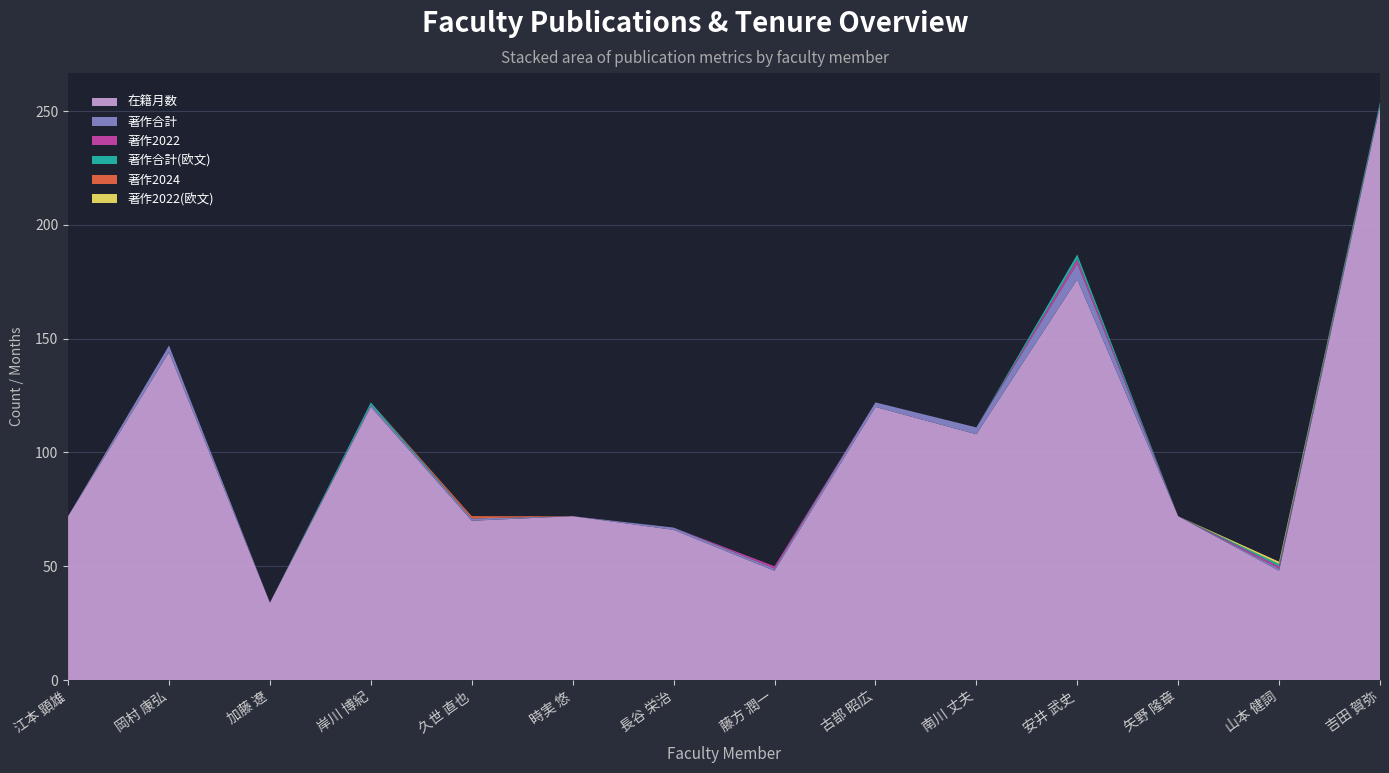

Reading left to right, extract all data points from this chart.

在籍月数: 江本 顕雄=72	岡村 康弘=144	加藤 遼=34	岸川 博紀=120	久世 直也=70	時実 悠=72	長谷 栄治=66	藤方 潤一=48	古部 昭広=120	南川 丈夫=108	安井 武史=176	矢野 隆章=72	山本 健詞=48	吉田 賀弥=252
著作合計: 江本 顕雄=0	岡村 康弘=3	加藤 遼=0	岸川 博紀=1	久世 直也=1	時実 悠=0	長谷 栄治=1	藤方 潤一=1	古部 昭広=2	南川 丈夫=3	安井 武史=7	矢野 隆章=0	山本 健詞=1	吉田 賀弥=1
著作2022: 江本 顕雄=0	岡村 康弘=0	加藤 遼=0	岸川 博紀=0	久世 直也=0	時実 悠=0	長谷 栄治=0	藤方 潤一=1	古部 昭広=0	南川 丈夫=0	安井 武史=2	矢野 隆章=0	山本 健詞=1	吉田 賀弥=0
著作合計(欧文): 江本 顕雄=0	岡村 康弘=0	加藤 遼=0	岸川 博紀=1	久世 直也=0	時実 悠=0	長谷 栄治=0	藤方 潤一=0	古部 昭広=0	南川 丈夫=0	安井 武史=2	矢野 隆章=0	山本 健詞=1	吉田 賀弥=1
著作2024: 江本 顕雄=0	岡村 康弘=0	加藤 遼=0	岸川 博紀=0	久世 直也=1	時実 悠=0	長谷 栄治=0	藤方 潤一=0	古部 昭広=0	南川 丈夫=0	安井 武史=0	矢野 隆章=0	山本 健詞=0	吉田 賀弥=0
著作2022(欧文): 江本 顕雄=0	岡村 康弘=0	加藤 遼=0	岸川 博紀=0	久世 直也=0	時実 悠=0	長谷 栄治=0	藤方 潤一=0	古部 昭広=0	南川 丈夫=0	安井 武史=0	矢野 隆章=0	山本 健詞=1	吉田 賀弥=0